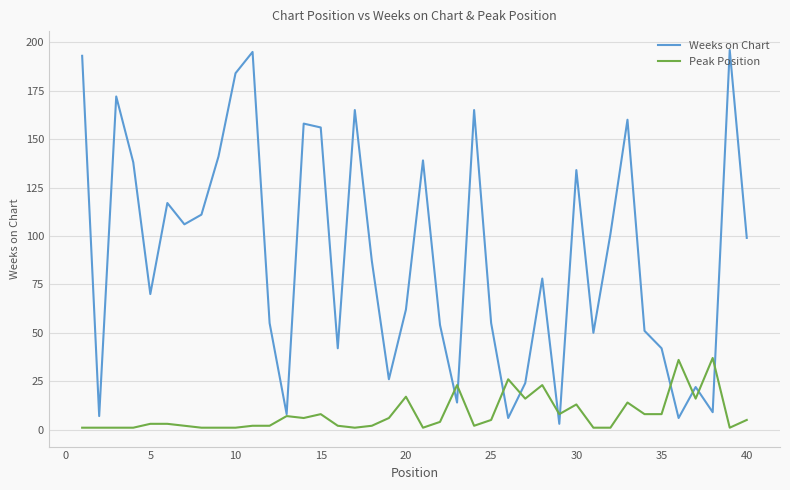

List the series in order of their peak value, lowest first.

Peak Position, Weeks on Chart